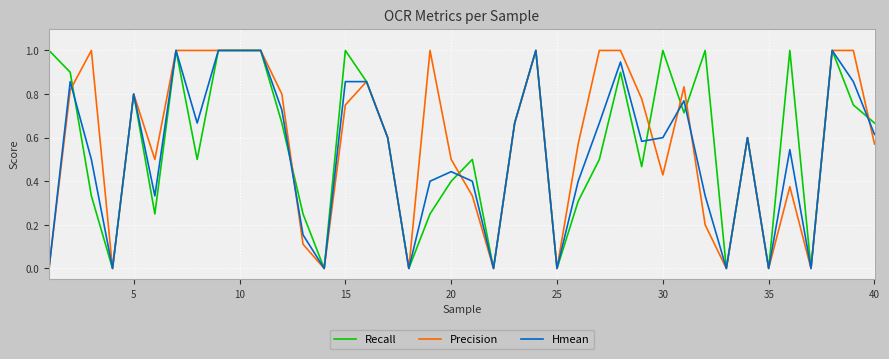

What is the greatest value displayed?

1.0